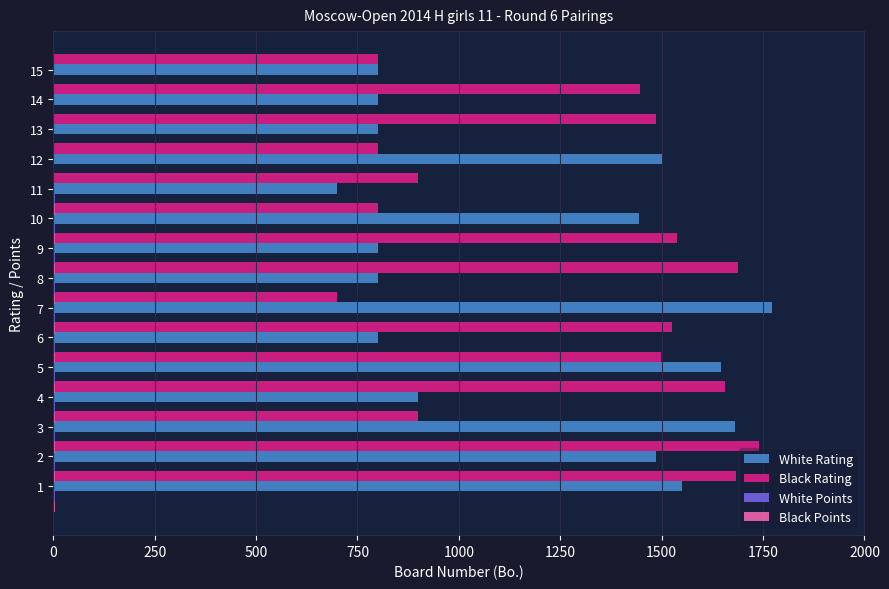

What is the smallest value displayed?

3.0